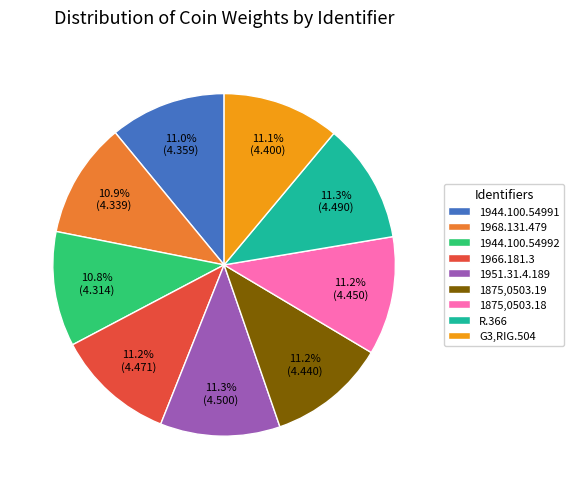

How much of the chart is everything except R.366?

88.7%